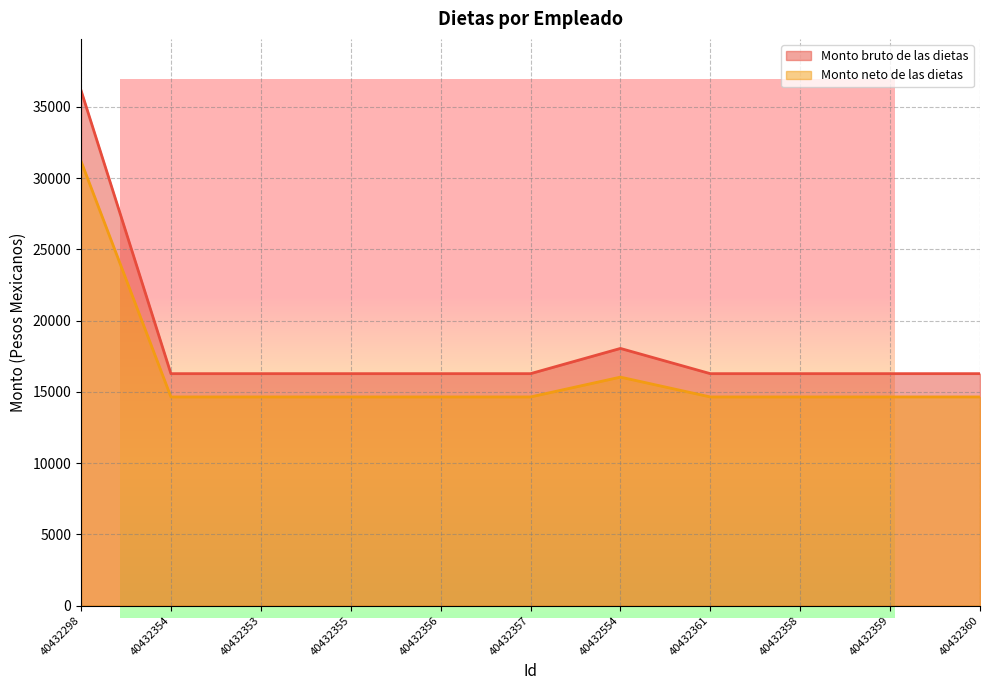

Is it true that Monto neto de las dietas equals 46009.8 at 40432298?

False